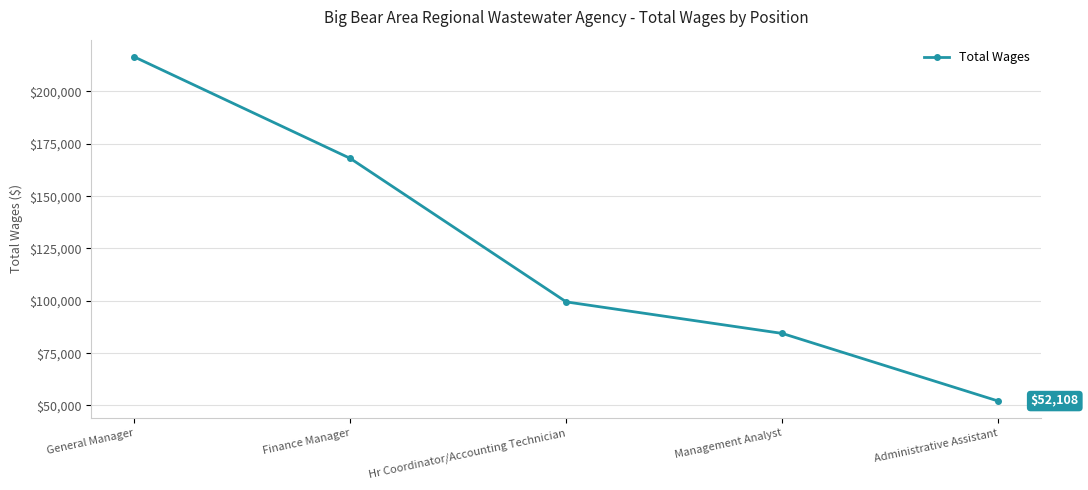

How many lines are shown in the chart?

1